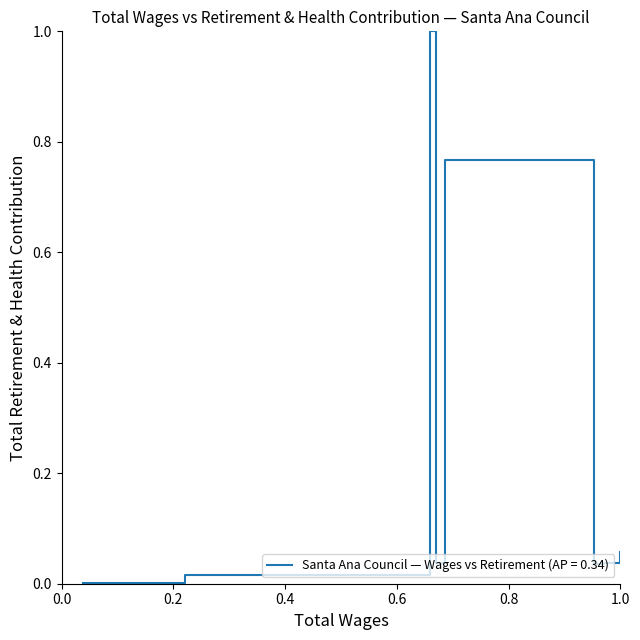

What is the sum of all values?

2.0